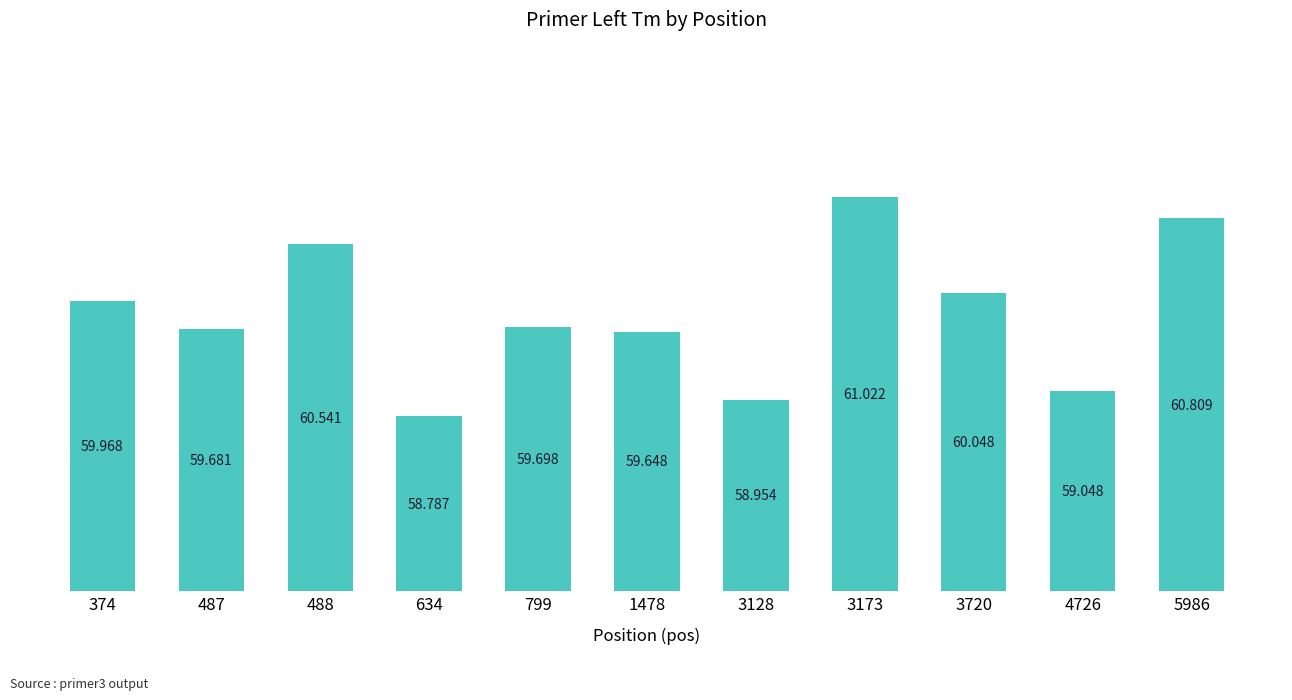

What is the greatest value displayed?

61.0